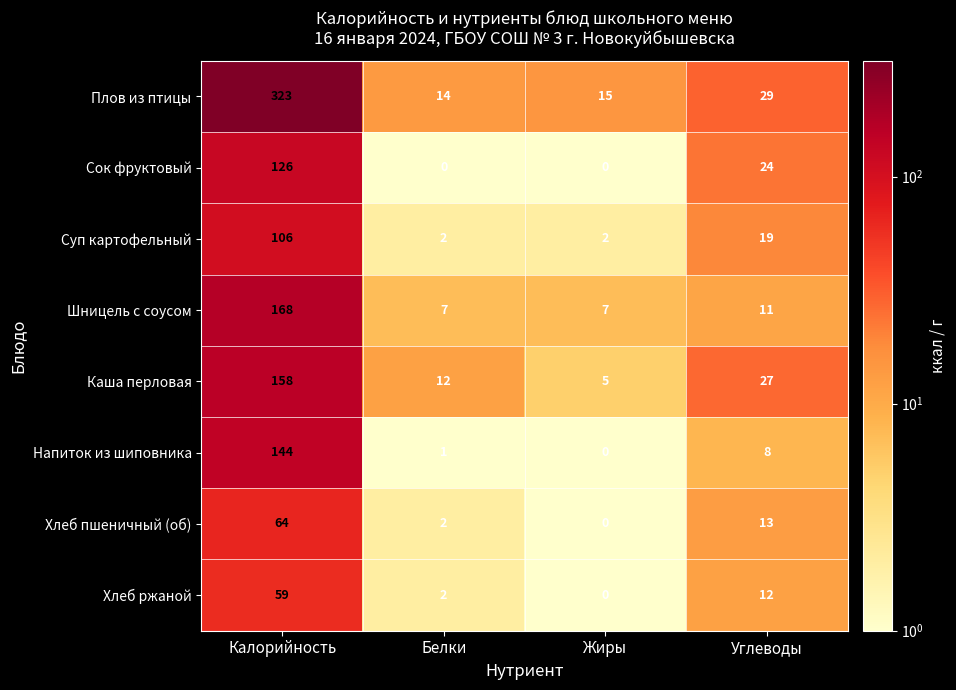

The Напиток из шиповника series shows 46 at Жиры. True or false?

False